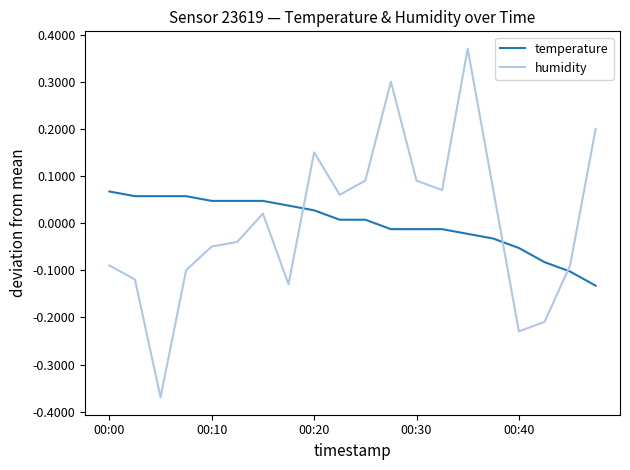

Which series ends up on top after the final intersection of humidity and temperature?

humidity